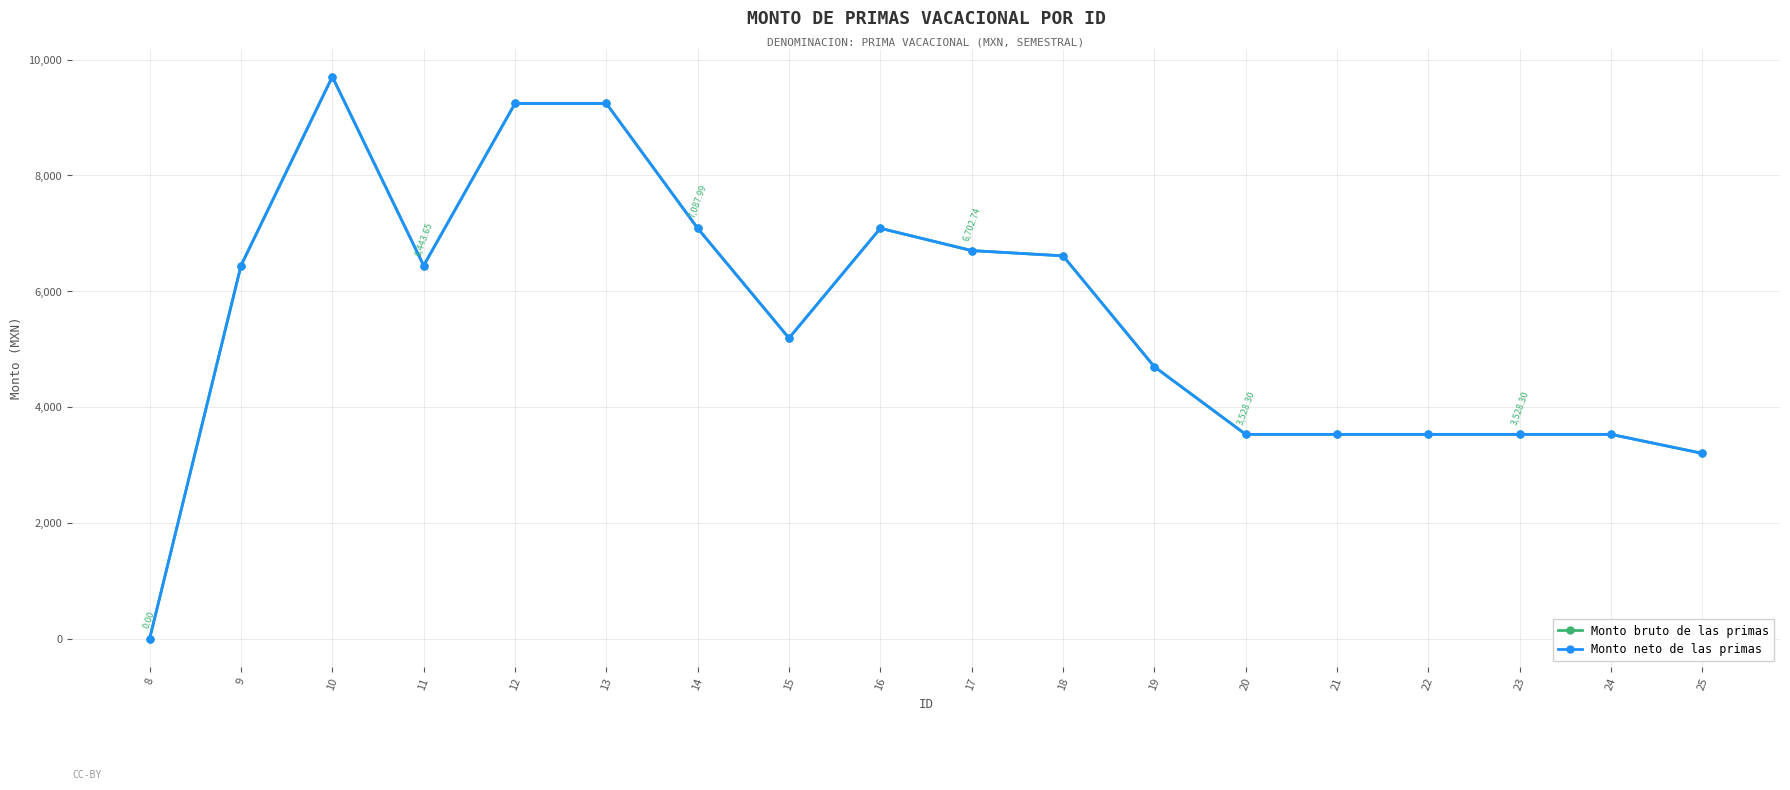

At which category is the sum across all series the highest?

10